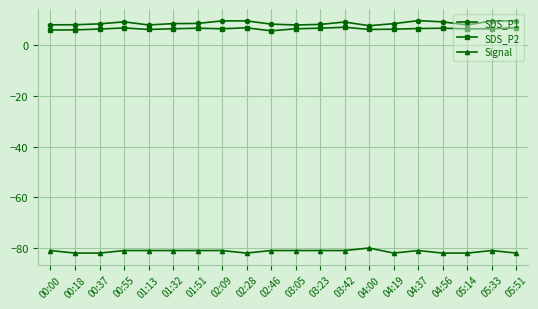

What is the maximum value for SDS_P1?

9.7